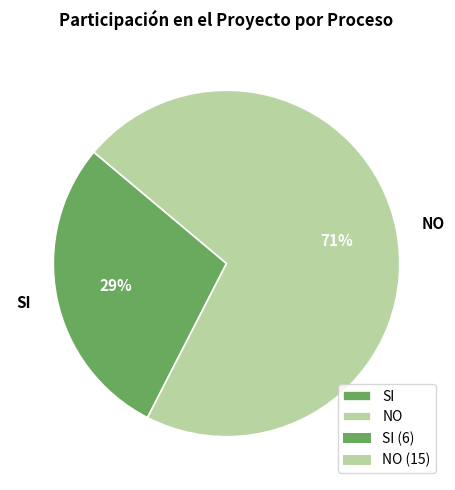

How many segments does this pie chart have?

2